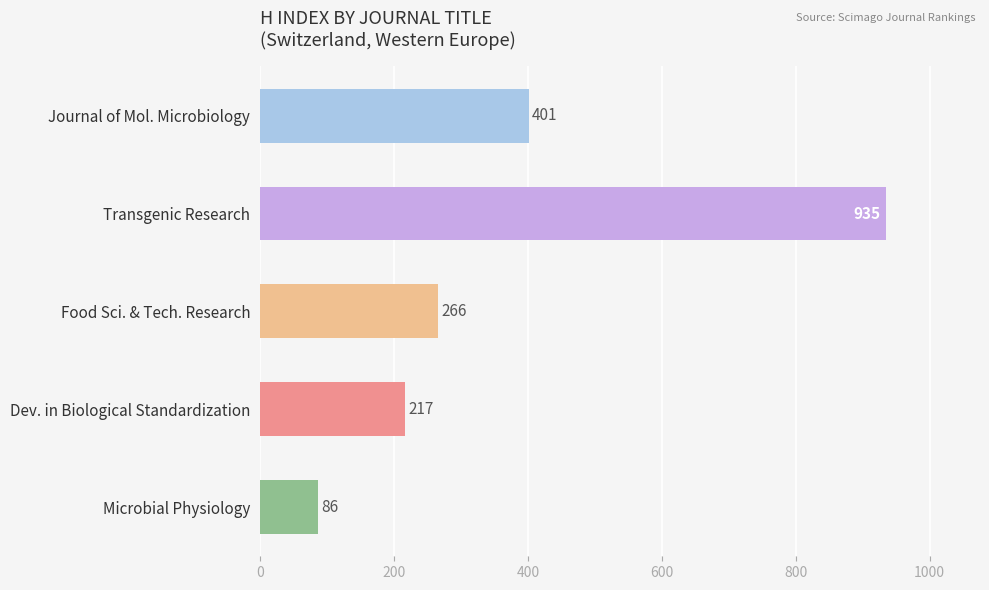

Between Journal of Mol. Microbiology and Microbial Physiology, which is larger?

Journal of Mol. Microbiology